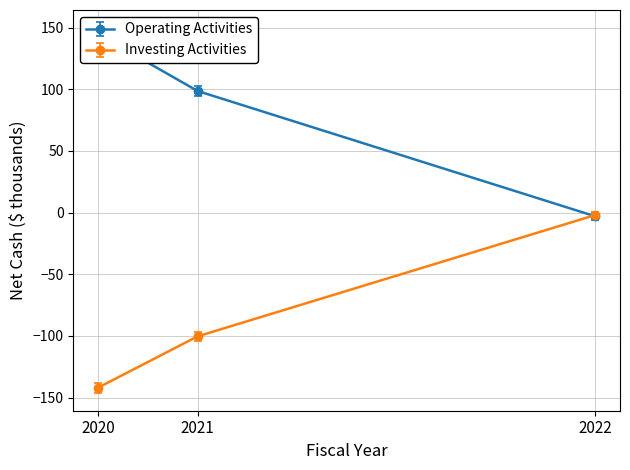

How many values in Operating Activities are below zero?

1